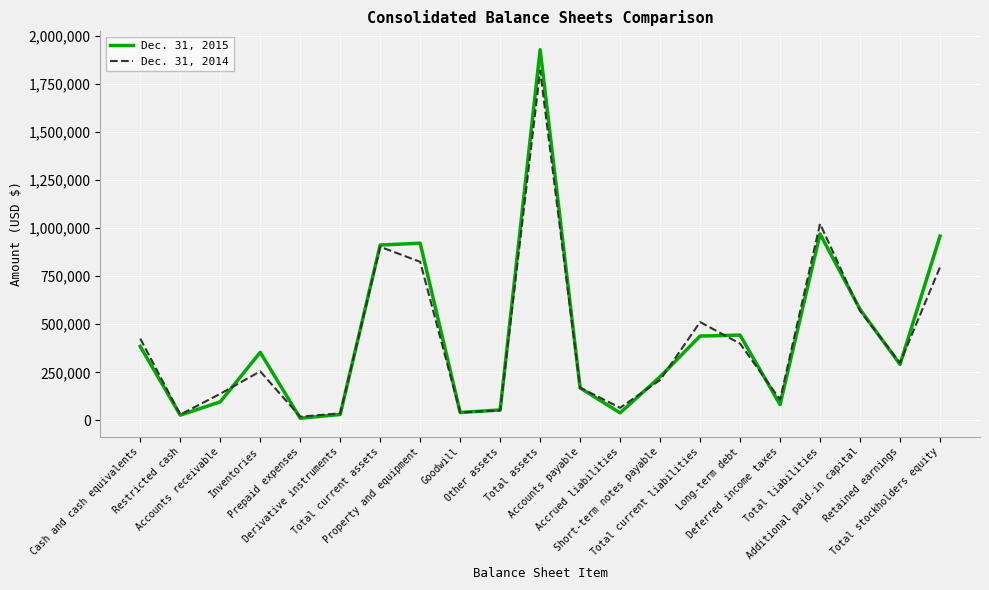

Where does the Dec. 31, 2014 series first go above 254967?

Cash and cash equivalents